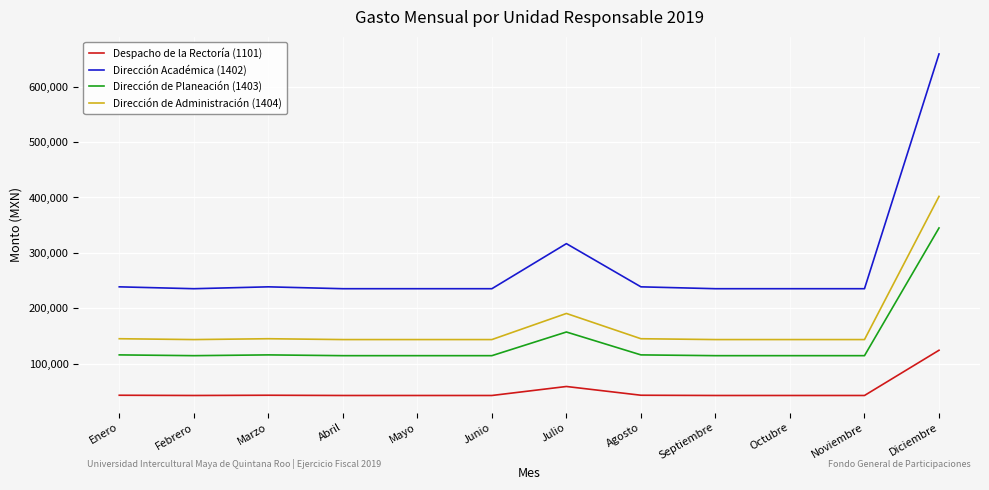

What is the average value of the Dirección de Administración (1404) series?

169683